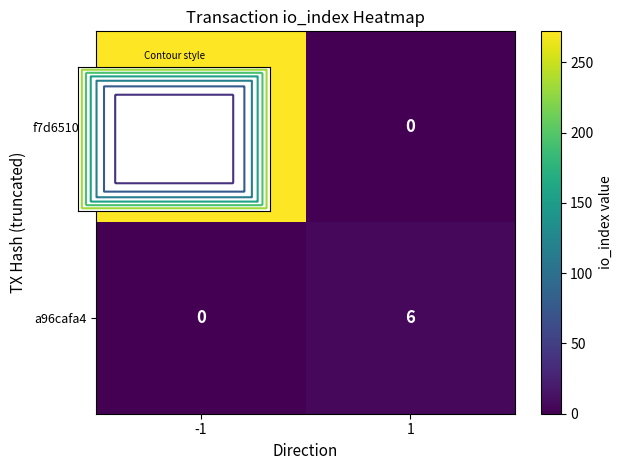

How many values in the f7d6510a series are below 272?

1